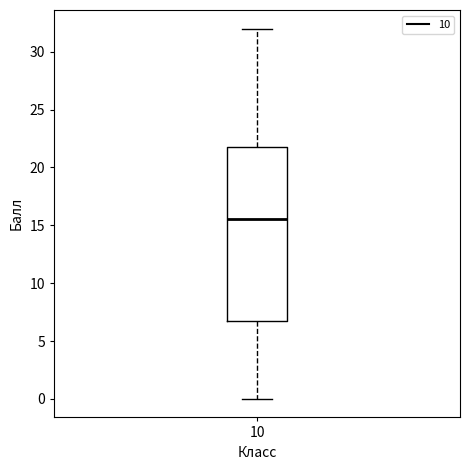

Where does the upper whisker of the box at x = 10 end on the y-axis? The values are not printed on the chart, so give them approximately, as read against the axis.

32.0